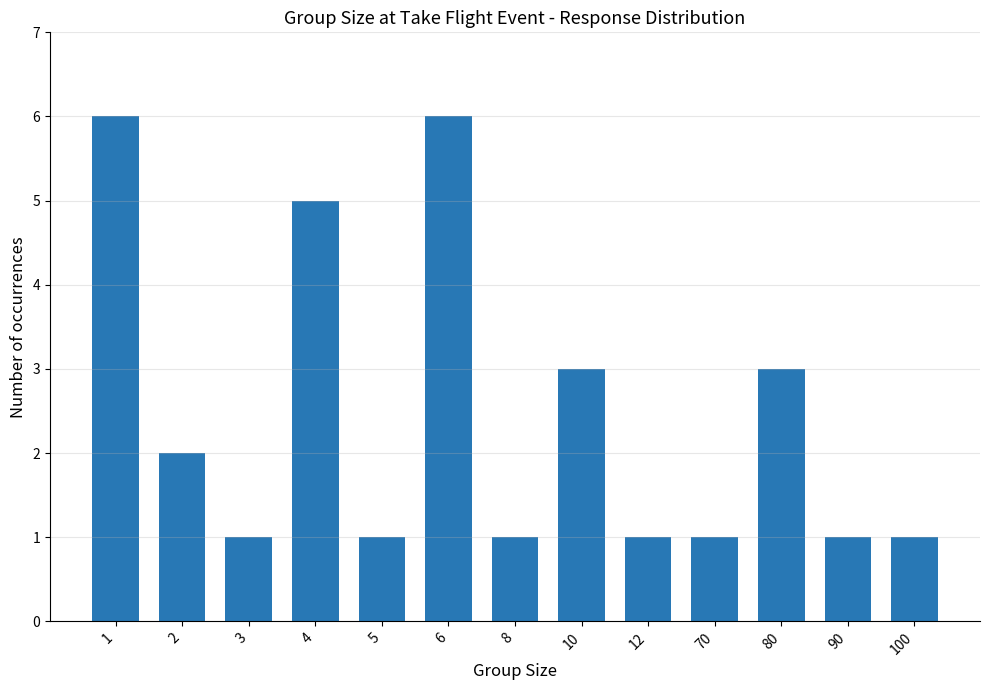

What is the approximate value at 6?

6